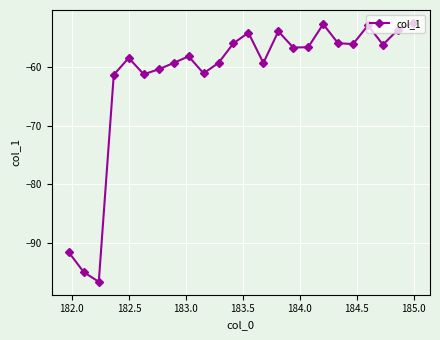

What is the smallest value displayed?

-96.7